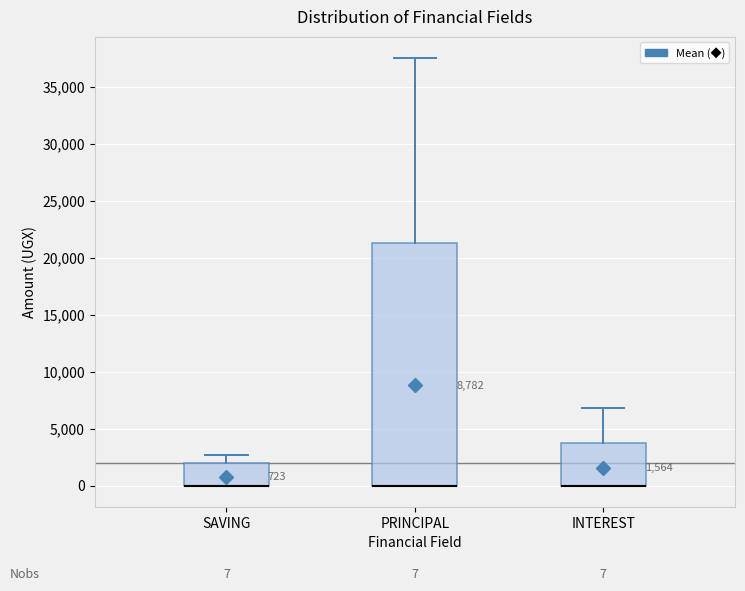

Which box is the tallest, from its lower edge to its upper edge?

PRINCIPAL